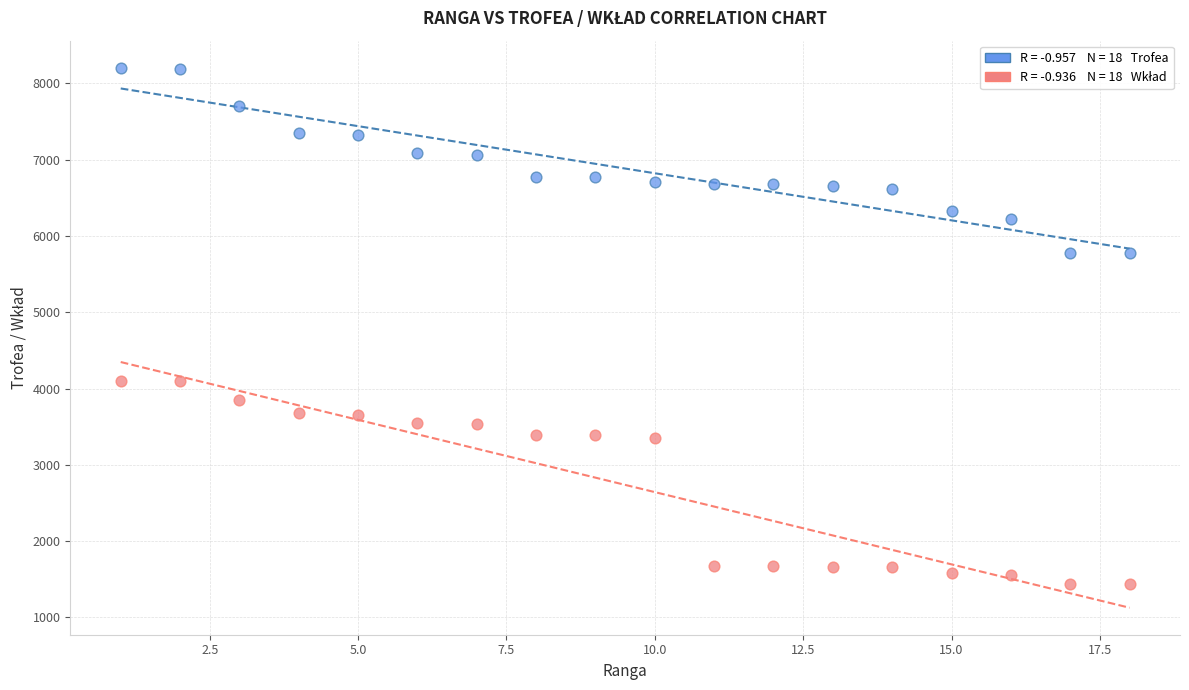

Across all data points, what is the range of X values (max minus min)?

17